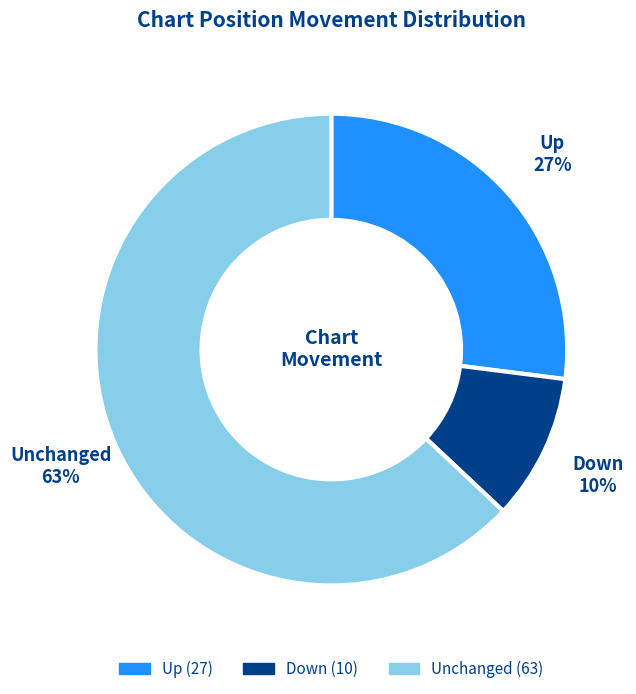

To the nearest percent, what is the average slice percentage?

33%